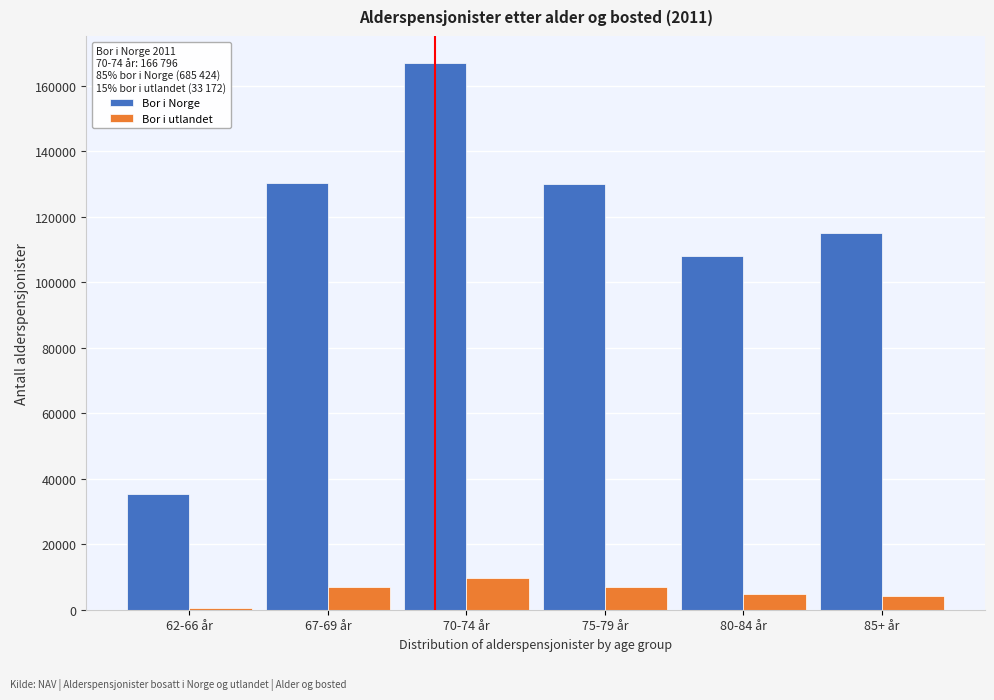

What is the lowest value of the Bor i Norge series?

35187